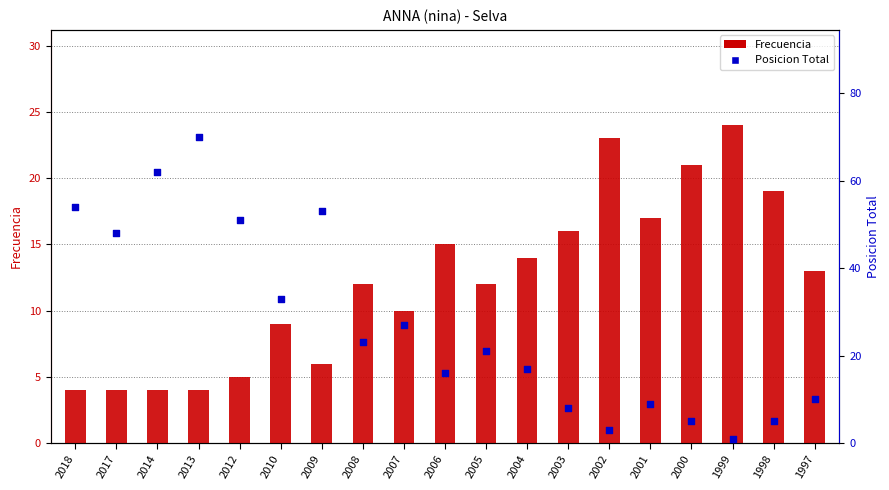

At how many categories does at least one series exceed 42?

6